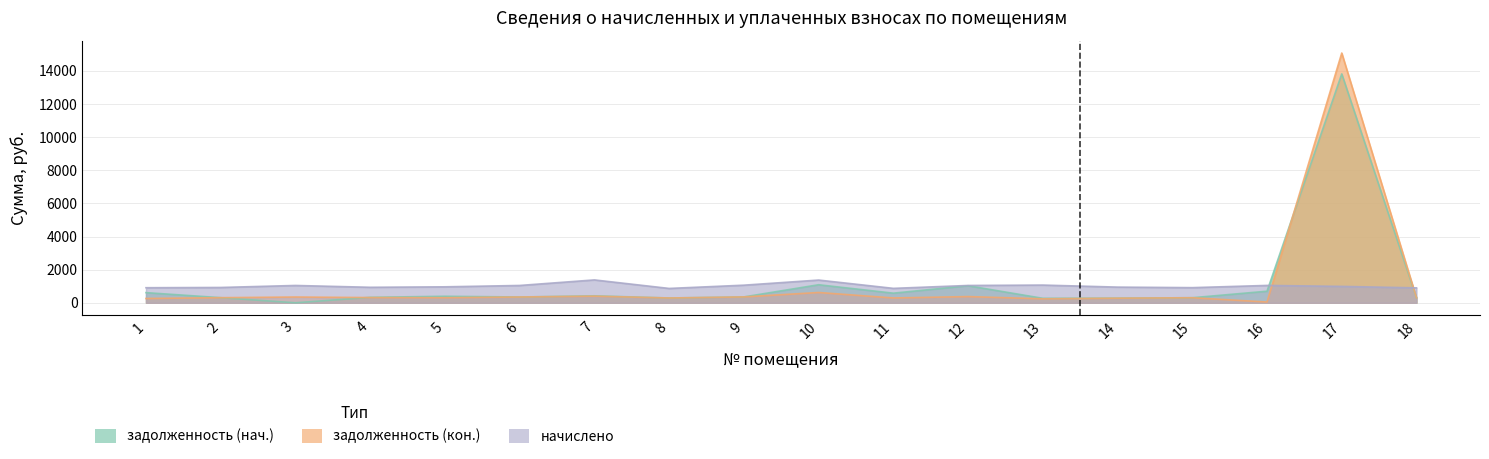

Rank the series at 1 from lowest to highest value.

задолженность (кон.), задолженность (нач.), начислено